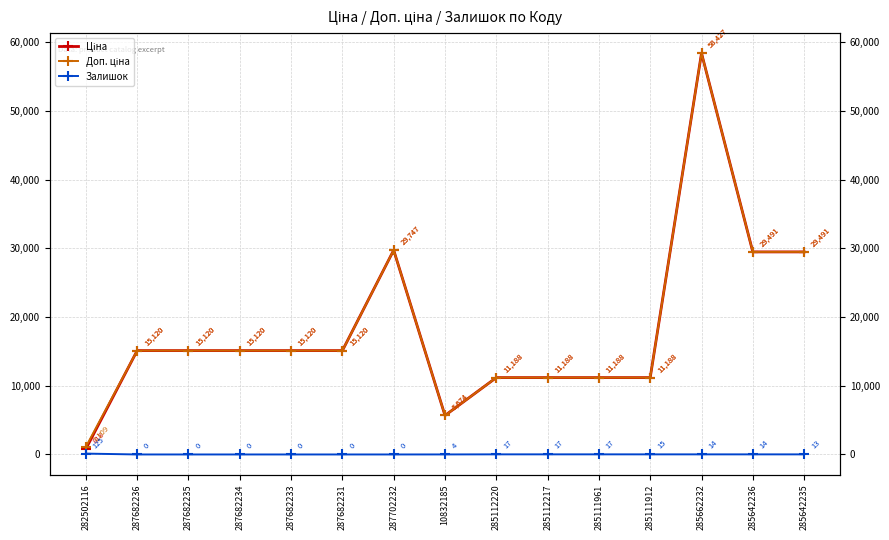

What is the difference between the second highest and second lowest values in the Залишок series?

17.0